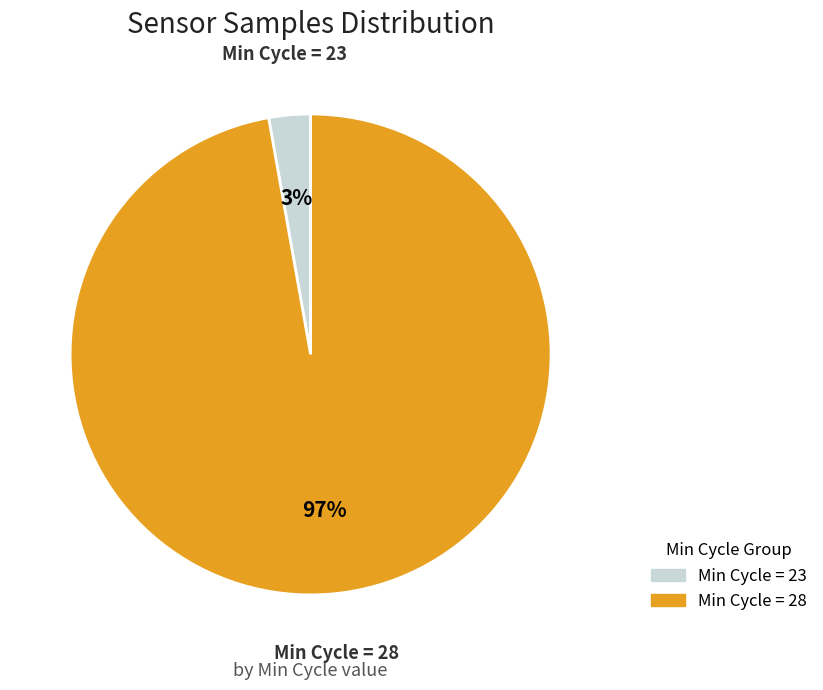

How many segments does this pie chart have?

2